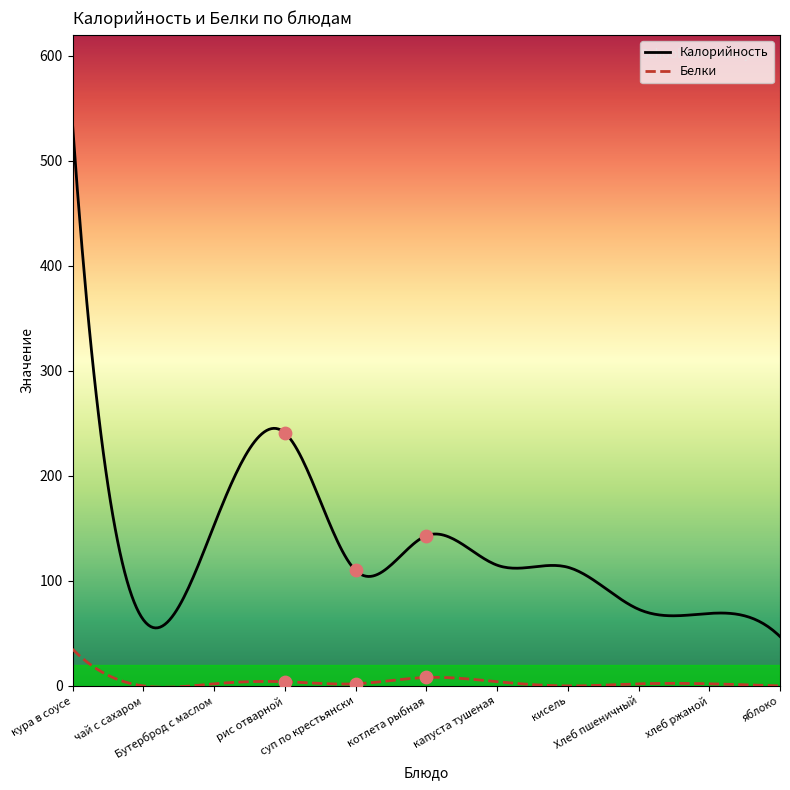

Which series reaches the minimum Y coordinate?

Белки